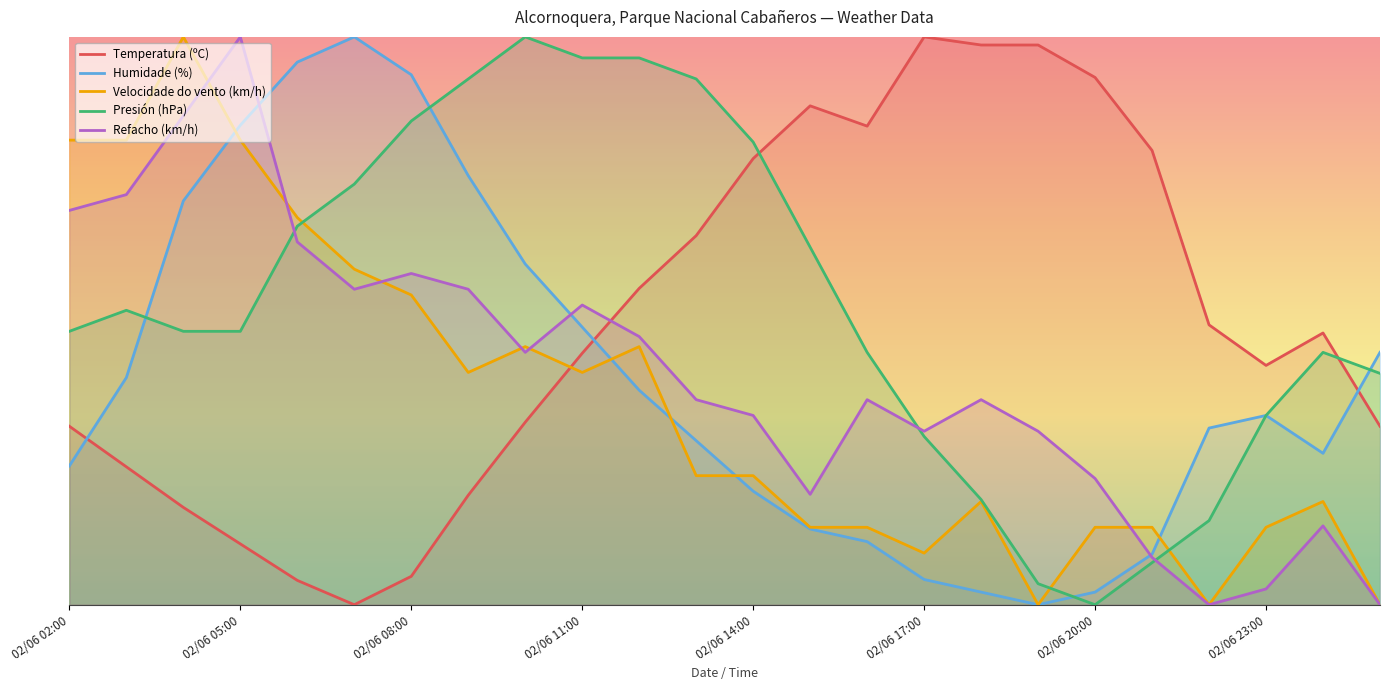

How many data points does each series have?

24